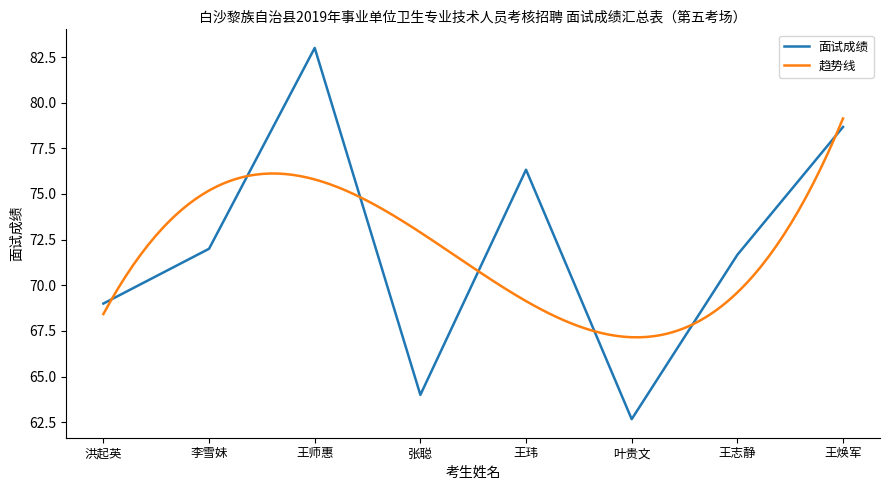

Which category has the highest value across all series?

王师惠